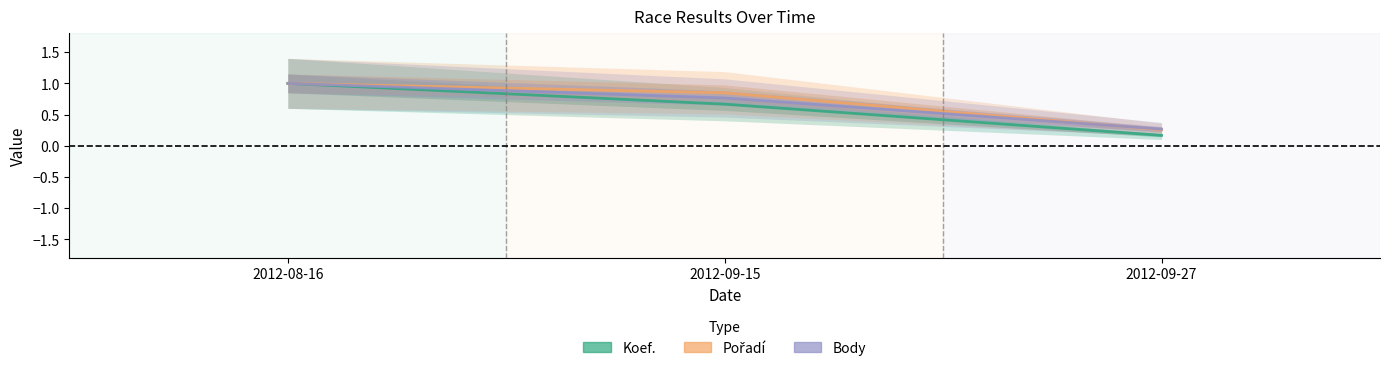

True or false: Pořadí has a value of 0.3 at 2012-09-27.

True